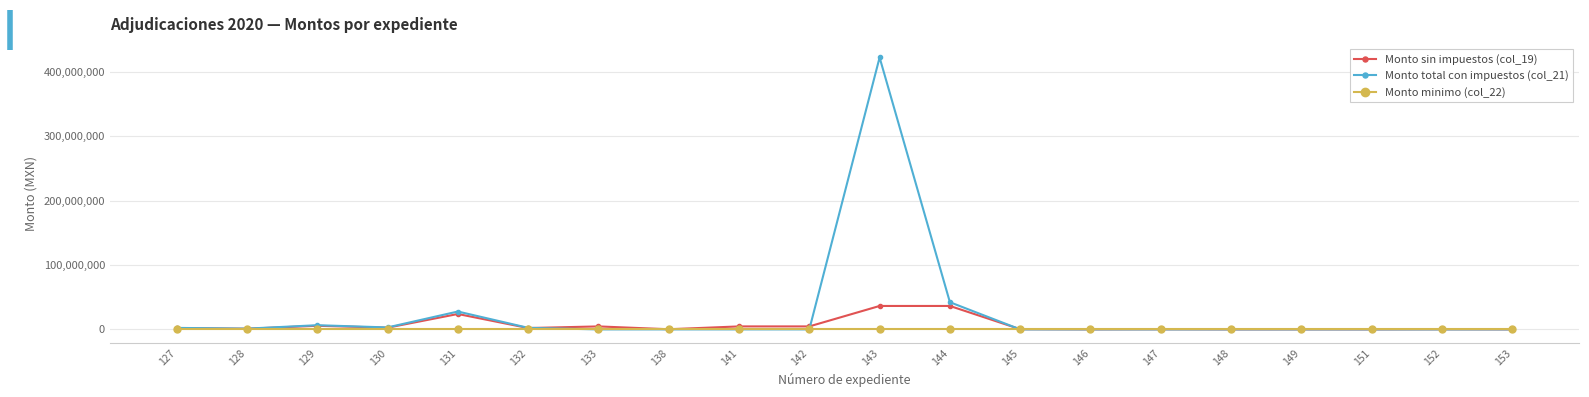

What is the spread (max minus min) of values at 131?

27782000.0